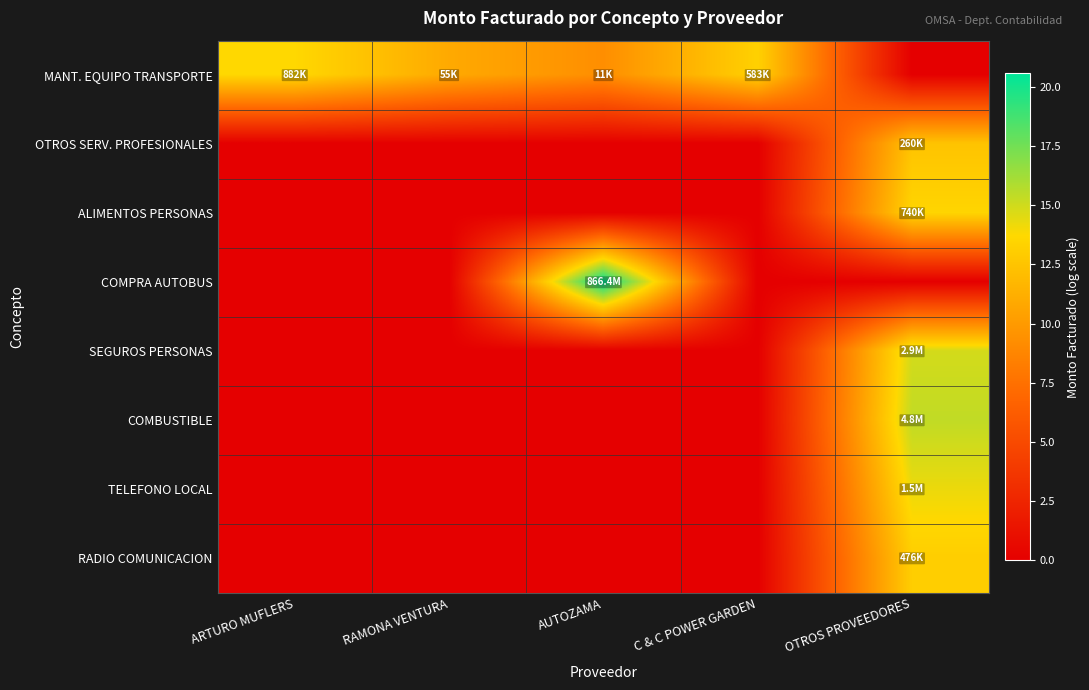

Which series has the largest range (max minus min)?

COMPRA AUTOBUS